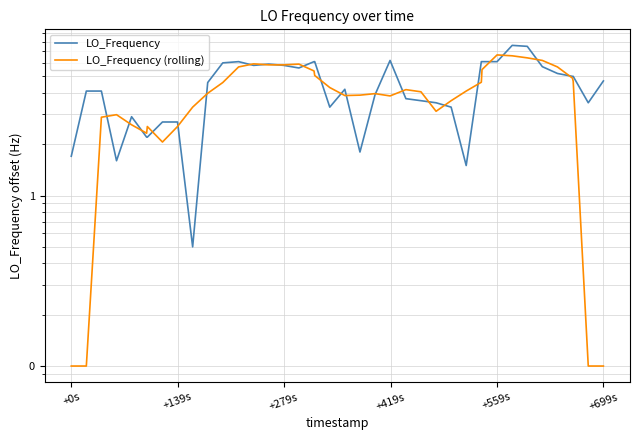

In LO_Frequency, how many points are lower than both neighbors (excluding endpoints)?

8